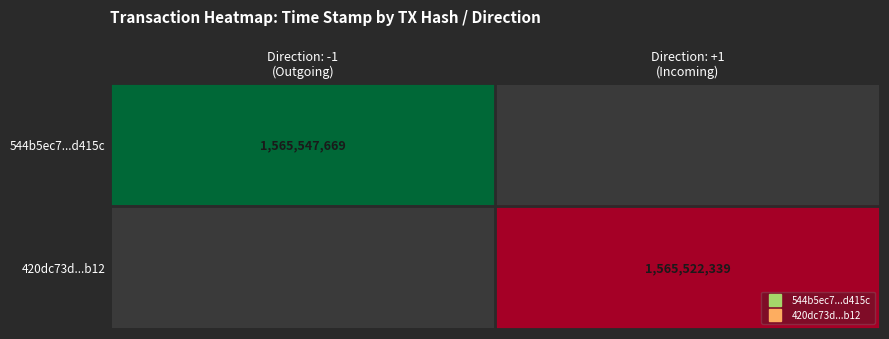

The 544b5ec7...d415c series shows 1565547669.0 at Direction: -1 (Outgoing). True or false?

True